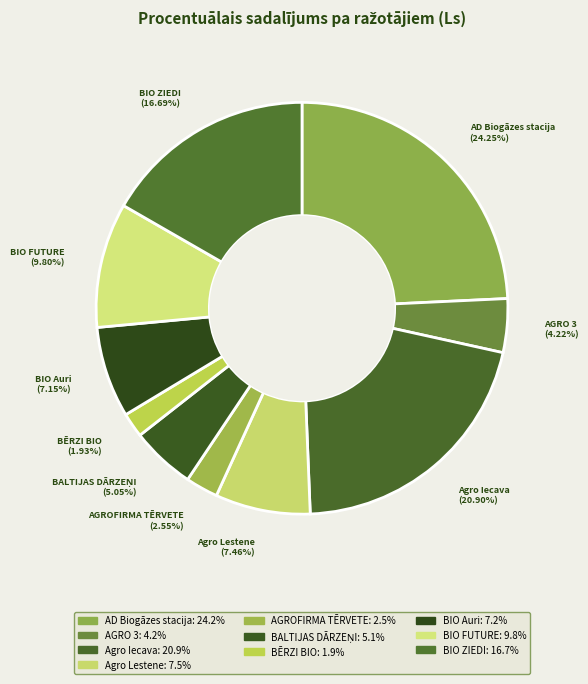

Does BIO FUTURE represent more than half of the total?

No